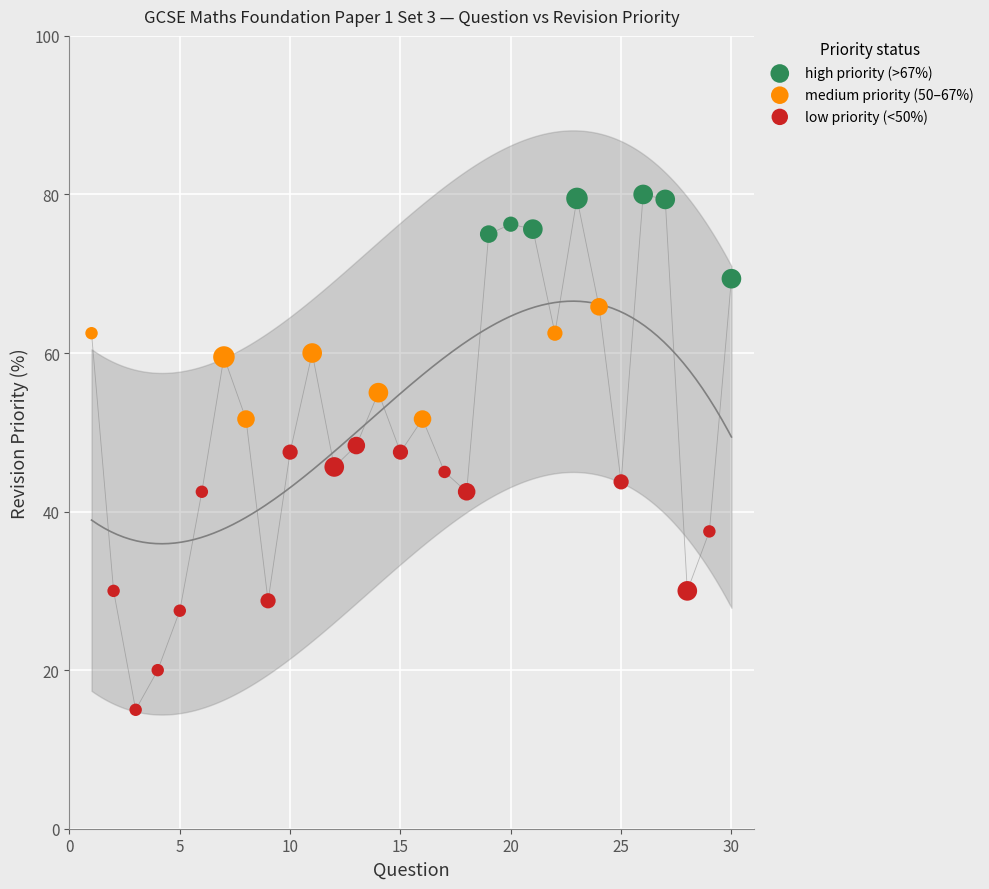

Which series contains the lowest Y value?

low priority (<50%)